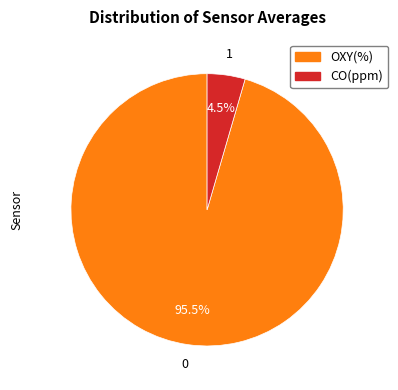

Is the sum of OXY(%) and CO(ppm) greater than half?

Yes